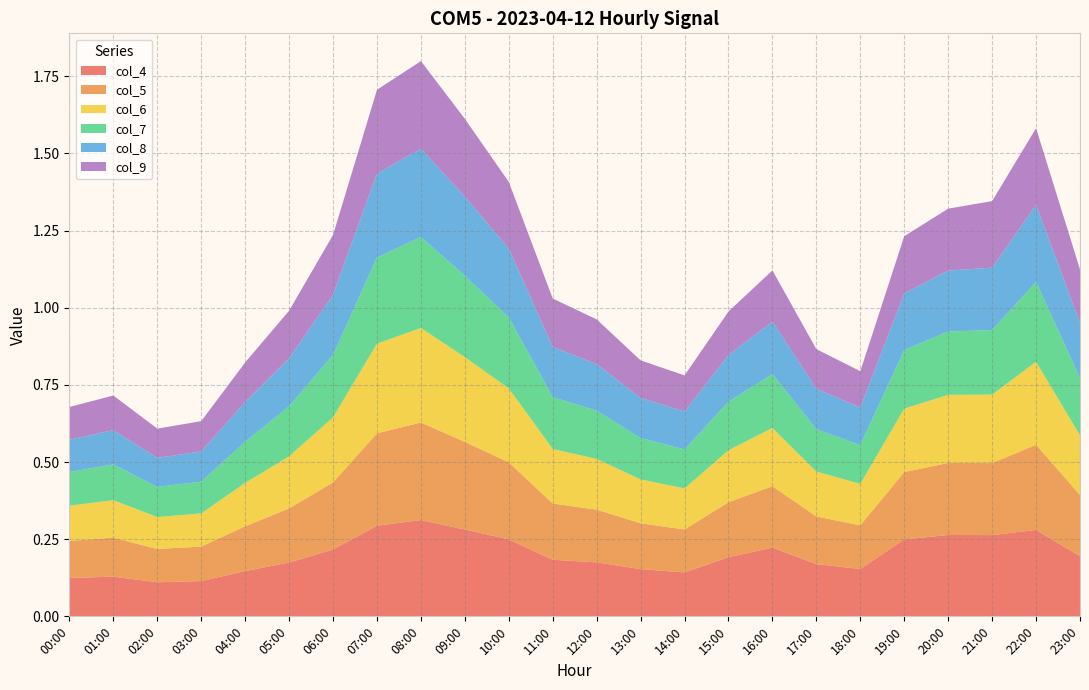

Reading right to left, what are all the values shown in this chart?

col_4: 23:00=0.2	22:00=0.3	21:00=0.3	20:00=0.3	19:00=0.2	18:00=0.2	17:00=0.2	16:00=0.2	15:00=0.2	14:00=0.1	13:00=0.2	12:00=0.2	11:00=0.2	10:00=0.2	09:00=0.3	08:00=0.3	07:00=0.3	06:00=0.2	05:00=0.2	04:00=0.1	03:00=0.1	02:00=0.1	01:00=0.1	00:00=0.1
col_5: 23:00=0.2	22:00=0.3	21:00=0.2	20:00=0.2	19:00=0.2	18:00=0.1	17:00=0.2	16:00=0.2	15:00=0.2	14:00=0.1	13:00=0.1	12:00=0.2	11:00=0.2	10:00=0.2	09:00=0.3	08:00=0.3	07:00=0.3	06:00=0.2	05:00=0.2	04:00=0.1	03:00=0.1	02:00=0.1	01:00=0.1	00:00=0.1
col_6: 23:00=0.2	22:00=0.3	21:00=0.2	20:00=0.2	19:00=0.2	18:00=0.1	17:00=0.1	16:00=0.2	15:00=0.2	14:00=0.1	13:00=0.1	12:00=0.2	11:00=0.2	10:00=0.2	09:00=0.3	08:00=0.3	07:00=0.3	06:00=0.2	05:00=0.2	04:00=0.1	03:00=0.1	02:00=0.1	01:00=0.1	00:00=0.1
col_7: 23:00=0.2	22:00=0.3	21:00=0.2	20:00=0.2	19:00=0.2	18:00=0.1	17:00=0.1	16:00=0.2	15:00=0.2	14:00=0.1	13:00=0.1	12:00=0.2	11:00=0.2	10:00=0.2	09:00=0.3	08:00=0.3	07:00=0.3	06:00=0.2	05:00=0.2	04:00=0.1	03:00=0.1	02:00=0.1	01:00=0.1	00:00=0.1
col_8: 23:00=0.2	22:00=0.3	21:00=0.2	20:00=0.2	19:00=0.2	18:00=0.1	17:00=0.1	16:00=0.2	15:00=0.2	14:00=0.1	13:00=0.1	12:00=0.2	11:00=0.2	10:00=0.2	09:00=0.3	08:00=0.3	07:00=0.3	06:00=0.2	05:00=0.2	04:00=0.1	03:00=0.1	02:00=0.1	01:00=0.1	00:00=0.1
col_9: 23:00=0.2	22:00=0.2	21:00=0.2	20:00=0.2	19:00=0.2	18:00=0.1	17:00=0.1	16:00=0.2	15:00=0.1	14:00=0.1	13:00=0.1	12:00=0.1	11:00=0.2	10:00=0.2	09:00=0.3	08:00=0.3	07:00=0.3	06:00=0.2	05:00=0.2	04:00=0.1	03:00=0.1	02:00=0.1	01:00=0.1	00:00=0.1